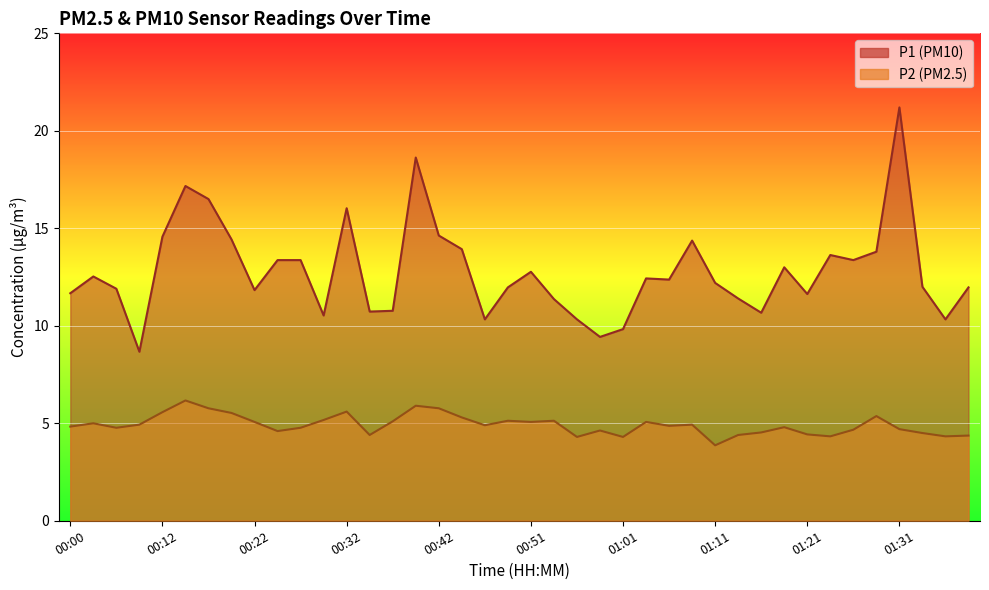

At how many categories does at least one series exceed 9?

39